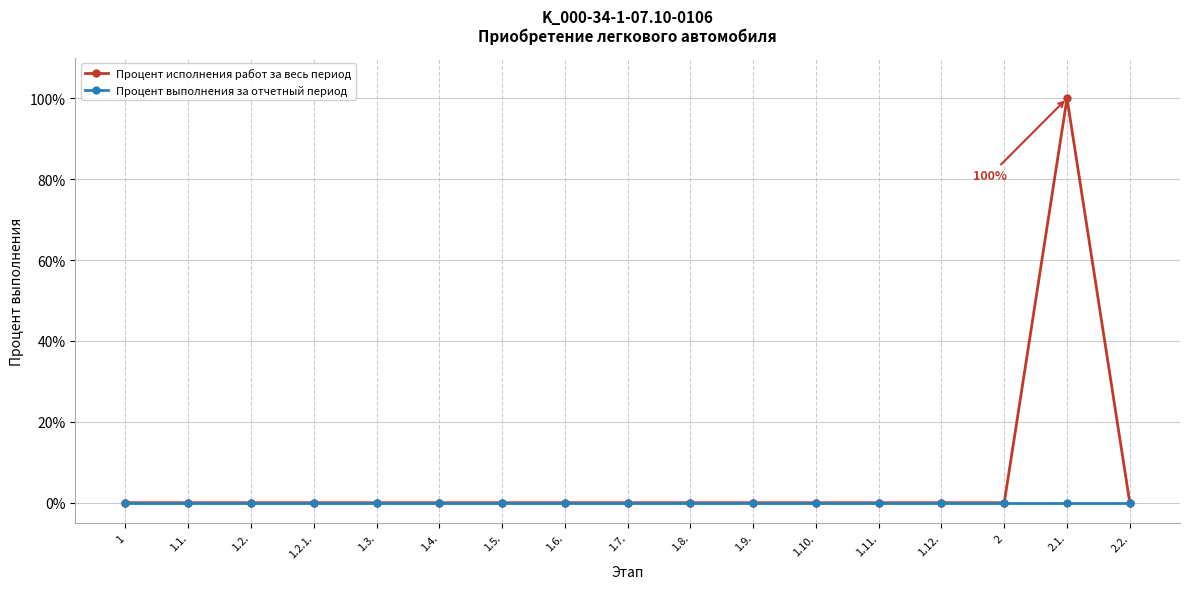

Rank the series by their average value, from highest to lowest.

Процент исполнения работ за весь период, Процент выполнения за отчетный период